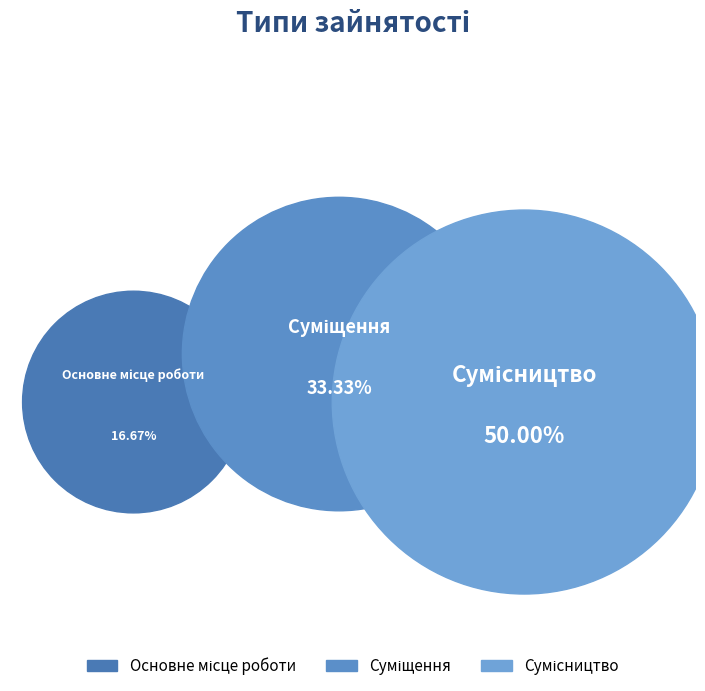

Is it true that Суміщення is 46% of the pie?

False